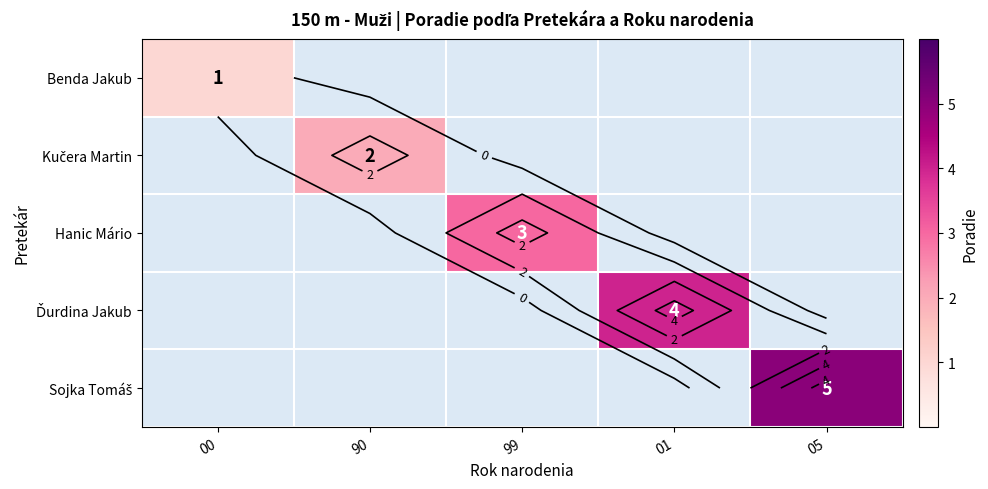

At how many categories does at least one series exceed 2?

3